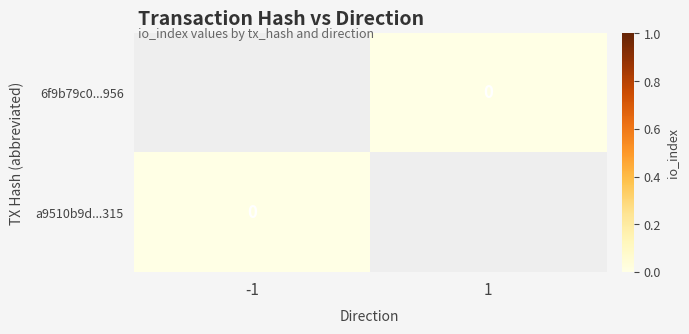

How many categories are shown in the chart?

2